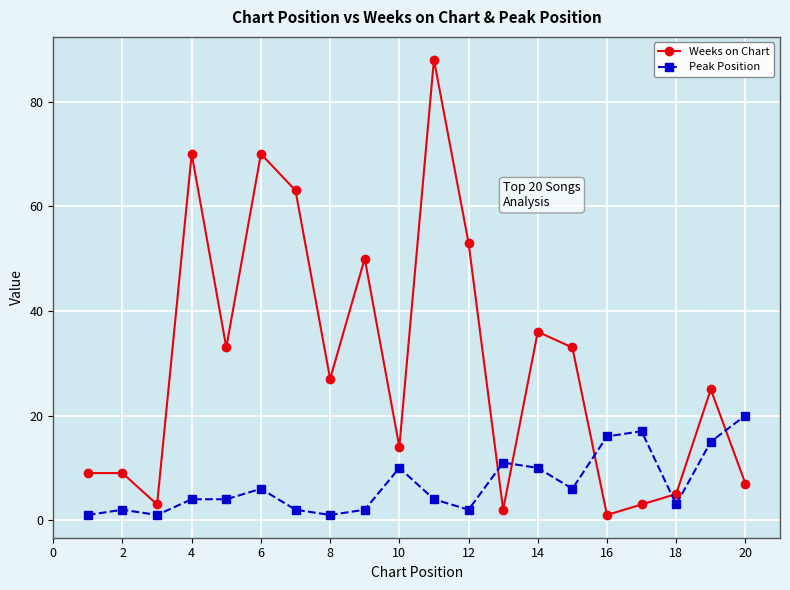

Reading right to left, extract all data points from this chart.

Weeks on Chart: 7	25	5	3	1	33	36	2	53	88	14	50	27	63	70	33	70	3	9	9
Peak Position: 20	15	3	17	16	6	10	11	2	4	10	2	1	2	6	4	4	1	2	1